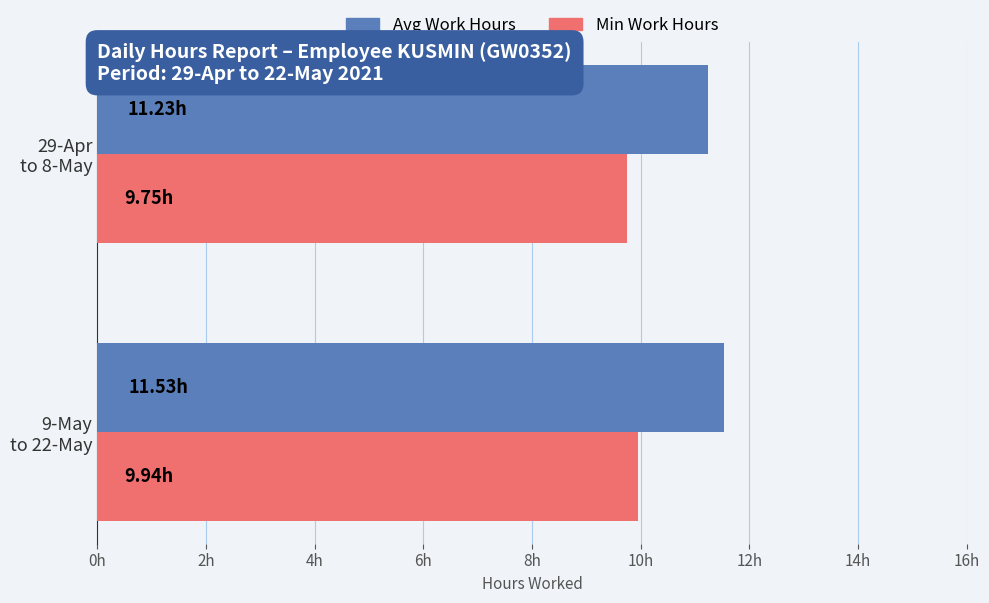

What are all the series names shown in the legend?

Avg Work Hours, Min Work Hours